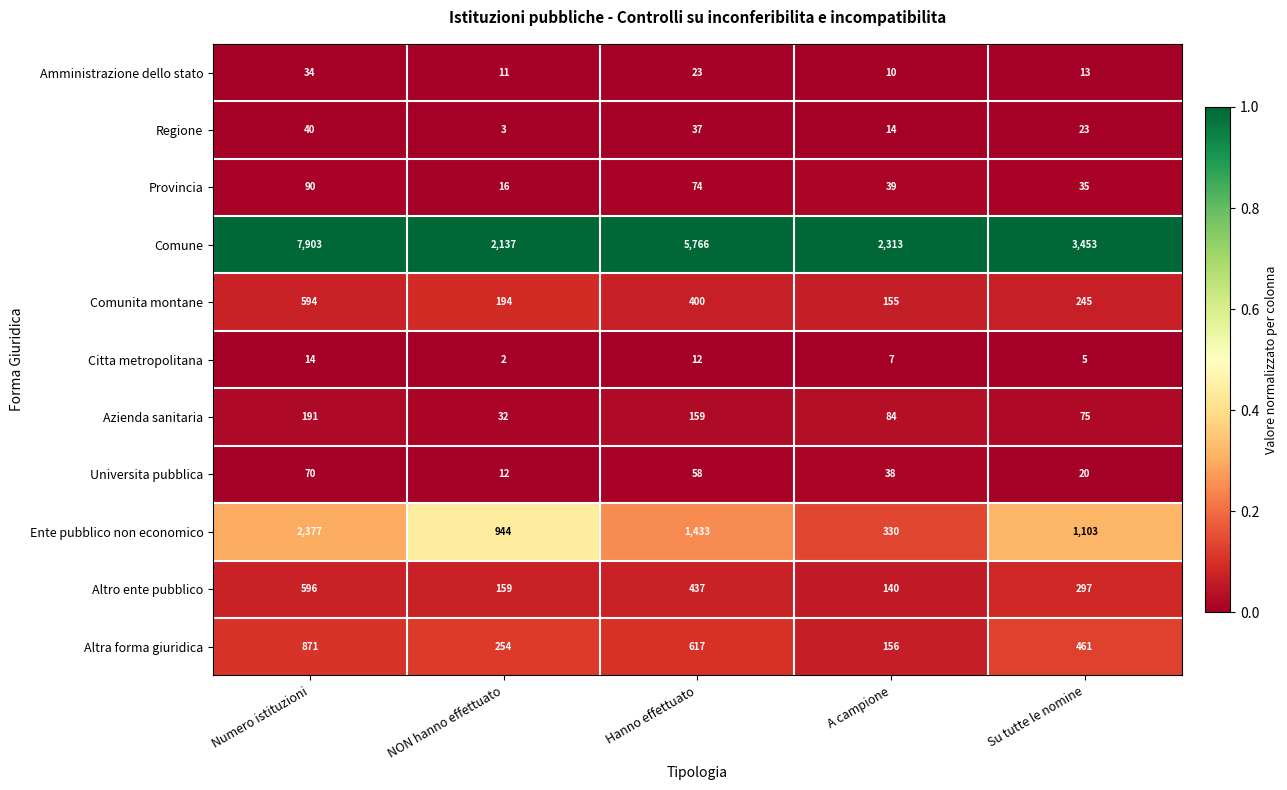

At which category is the sum across all series the highest?

Numero istituzioni